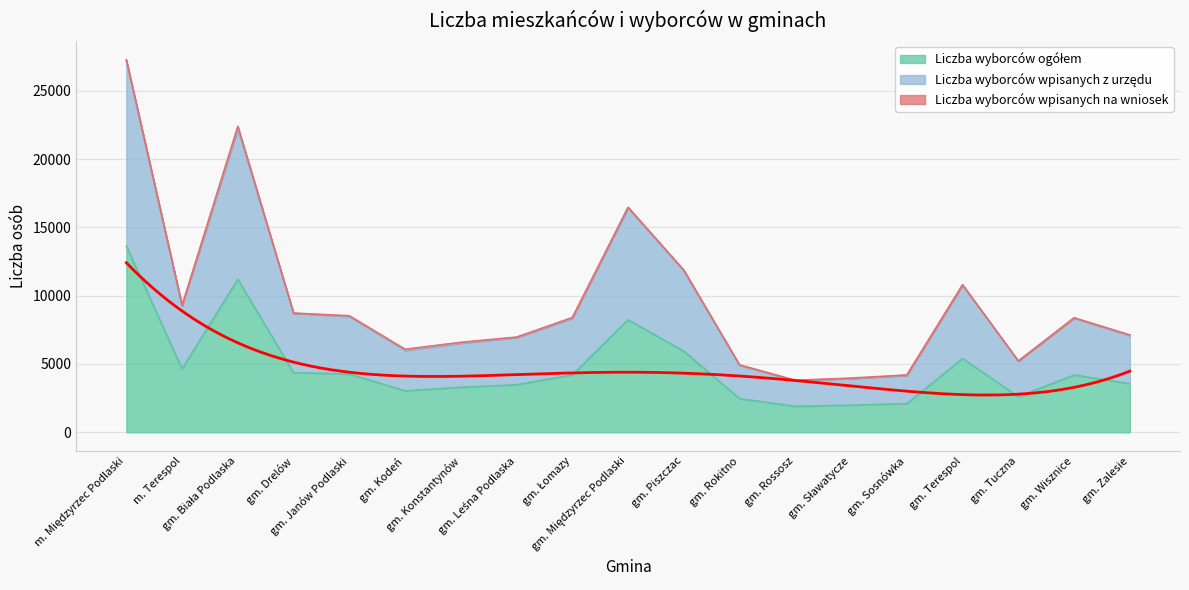

How many lines are shown in the chart?

2